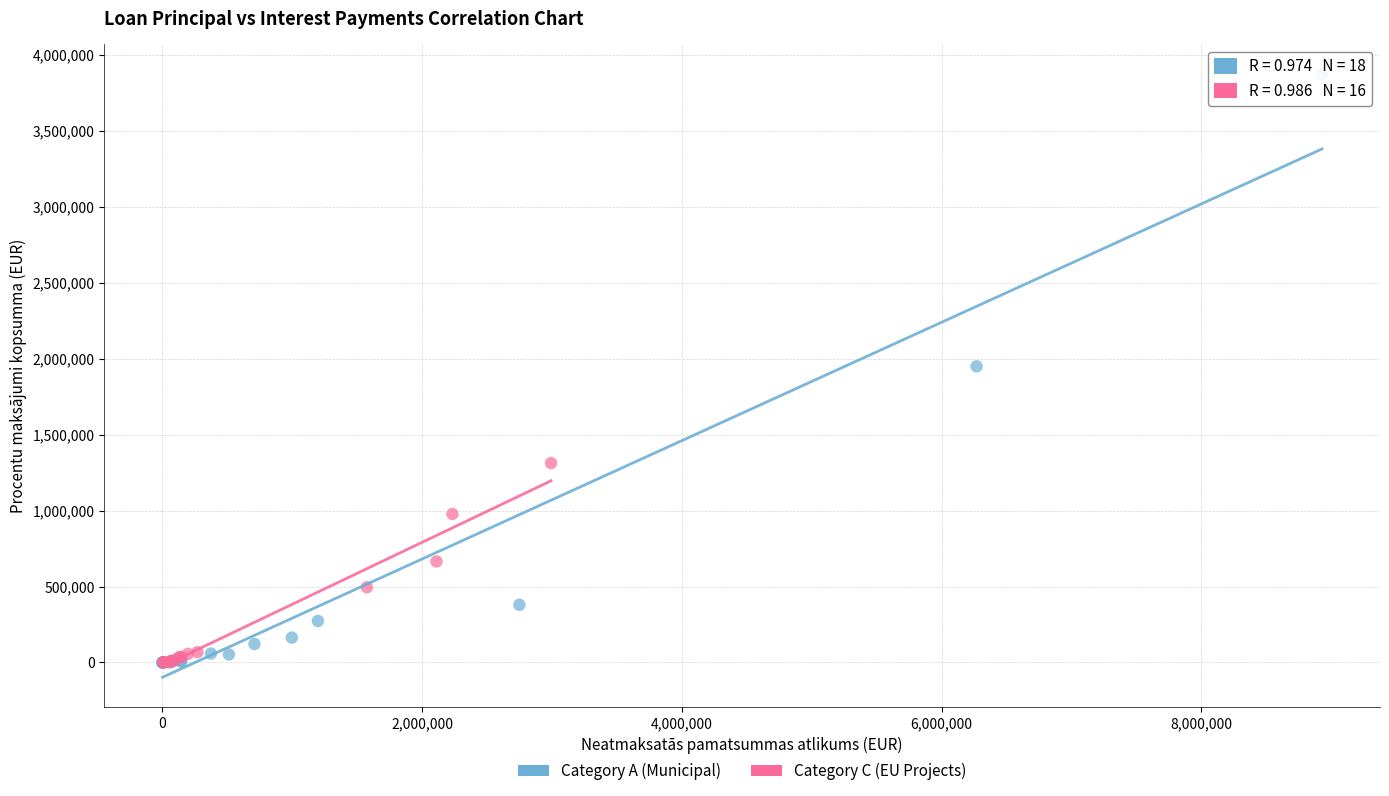

Which series reaches the maximum Y coordinate?

Category A (Municipal)